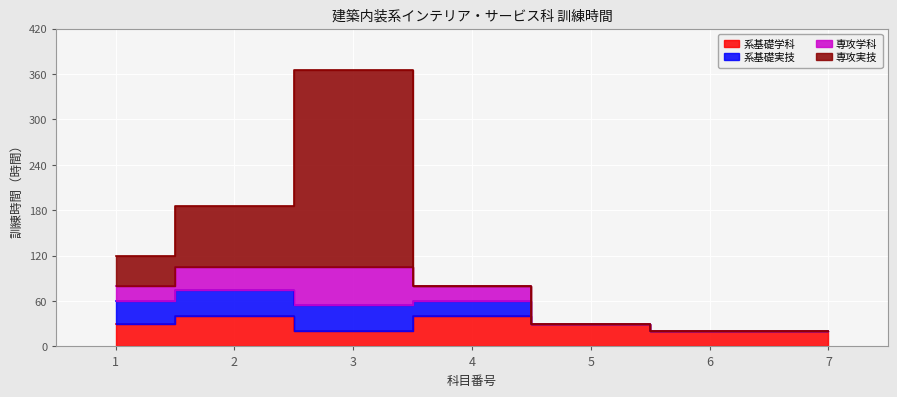

Count the 系基礎学科 values in the range 20 to 40.

7